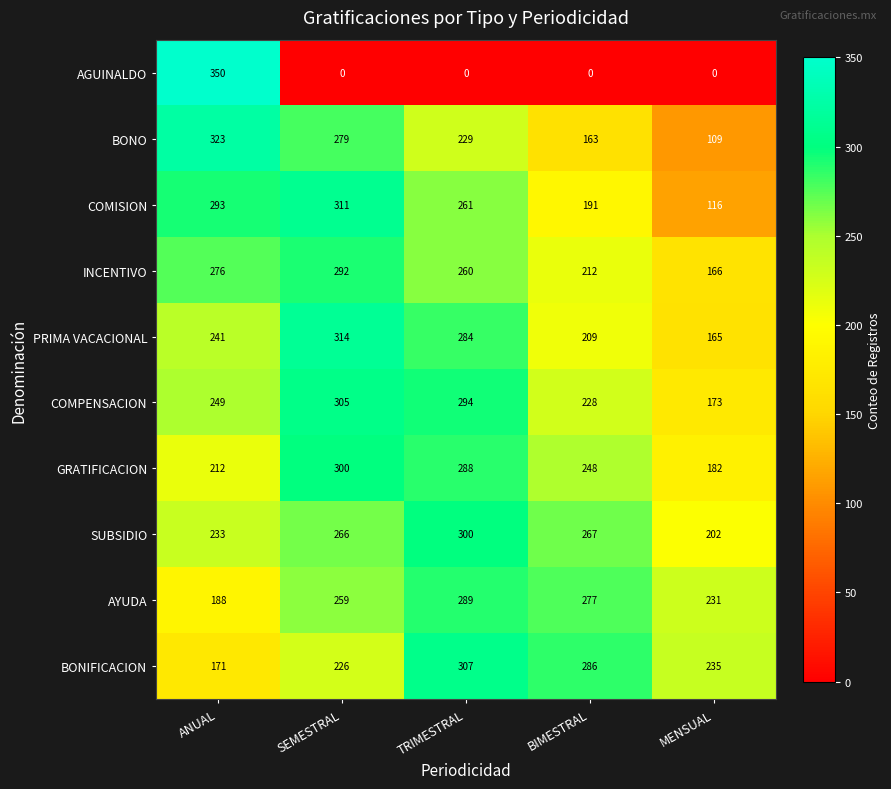

At which label does COMPENSACION reach its minimum?

MENSUAL